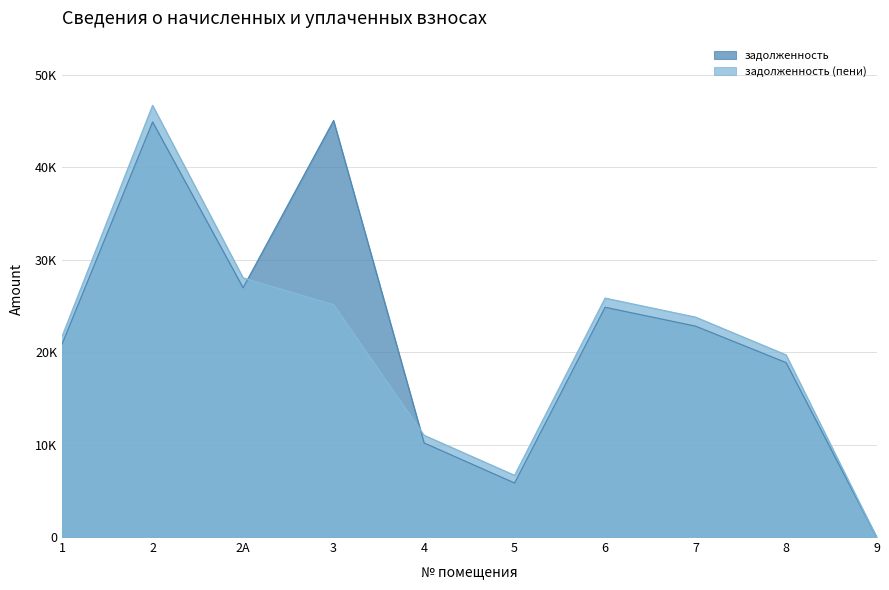

At which label does задолженность (пени) reach its peak?

2